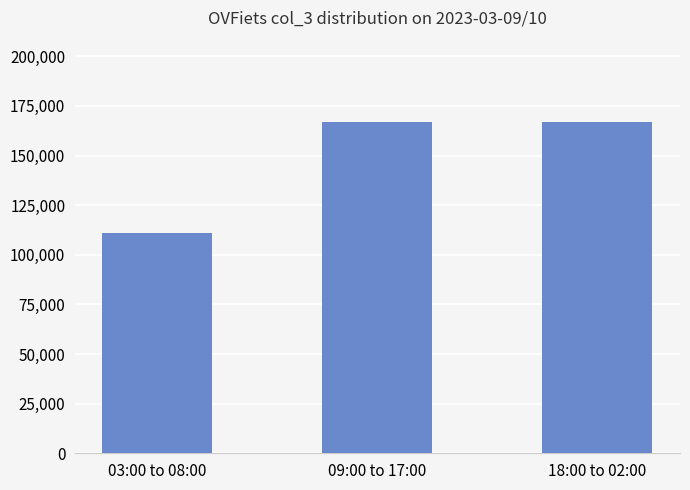

What value does the data have at 09:00 to 17:00?

166724